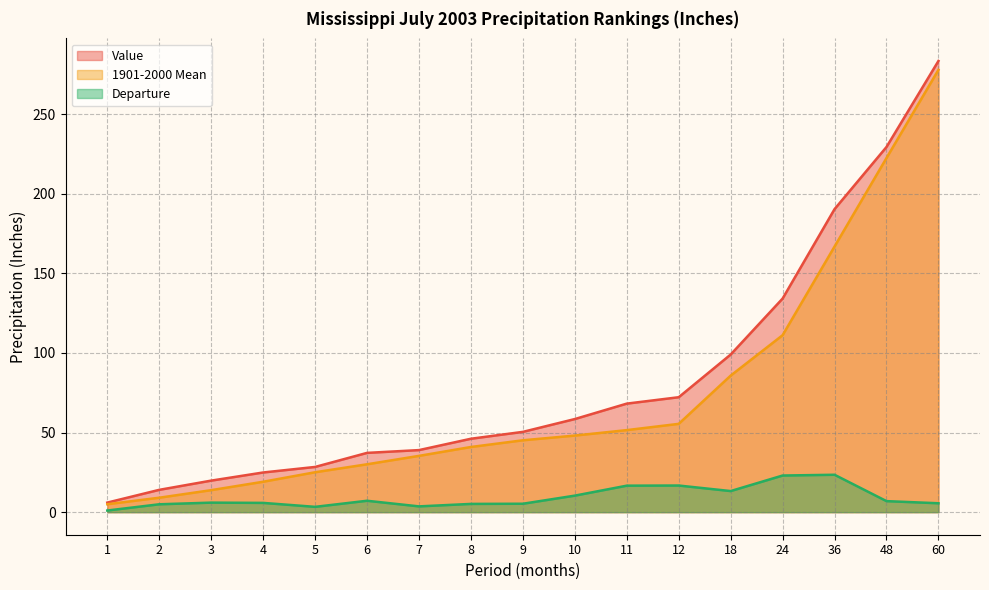

At which category is the sum across all series the highest?

60